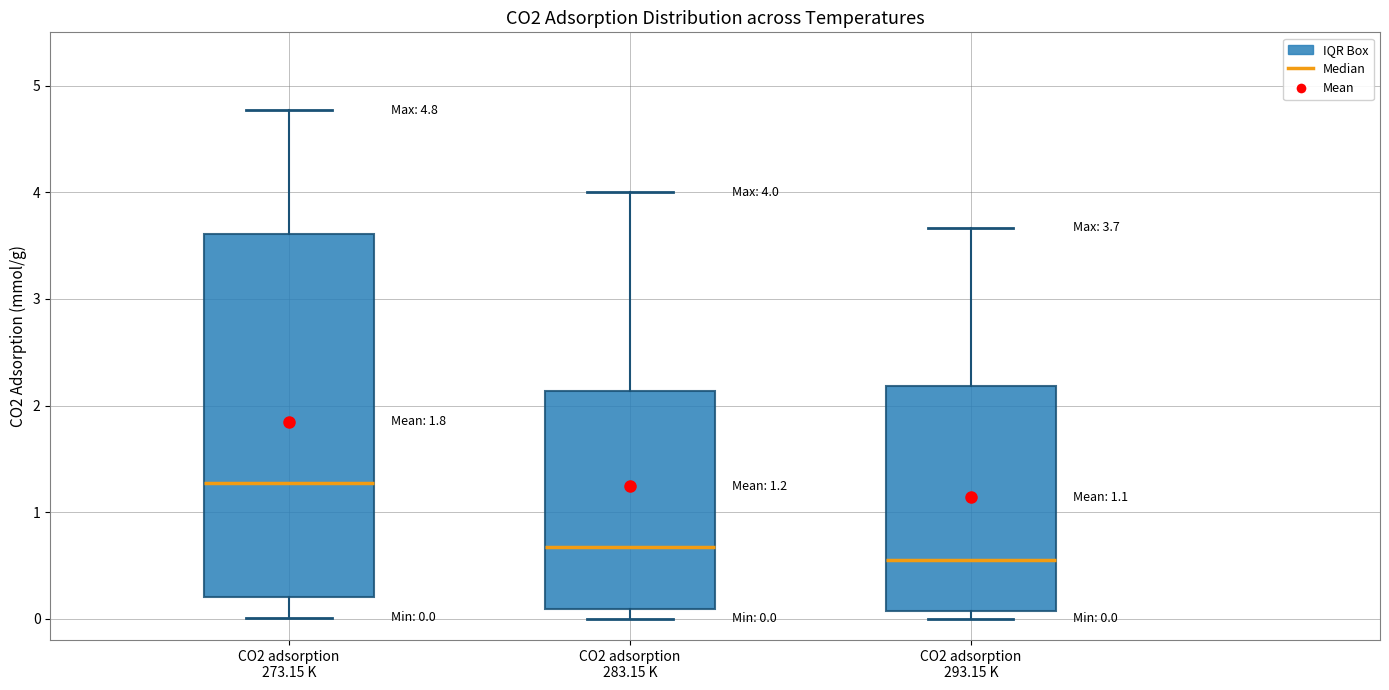

Which box is the tallest, from its lower edge to its upper edge?

CO2 adsorption 273.15 K